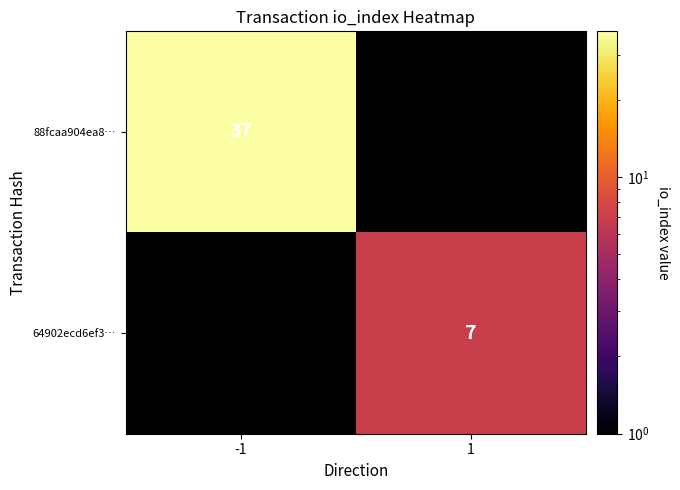

The 88fcaa904ea8… series shows 52 at -1. True or false?

False